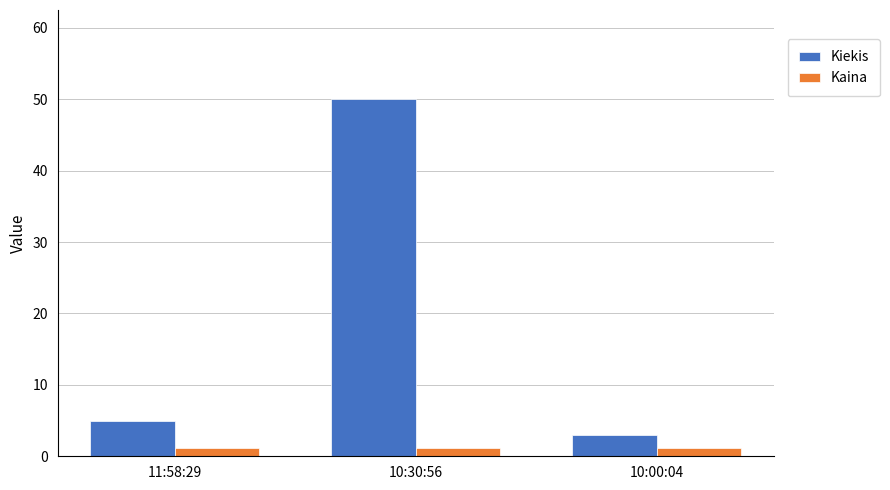

Rank the series at 11:58:29 from lowest to highest value.

Kaina, Kiekis